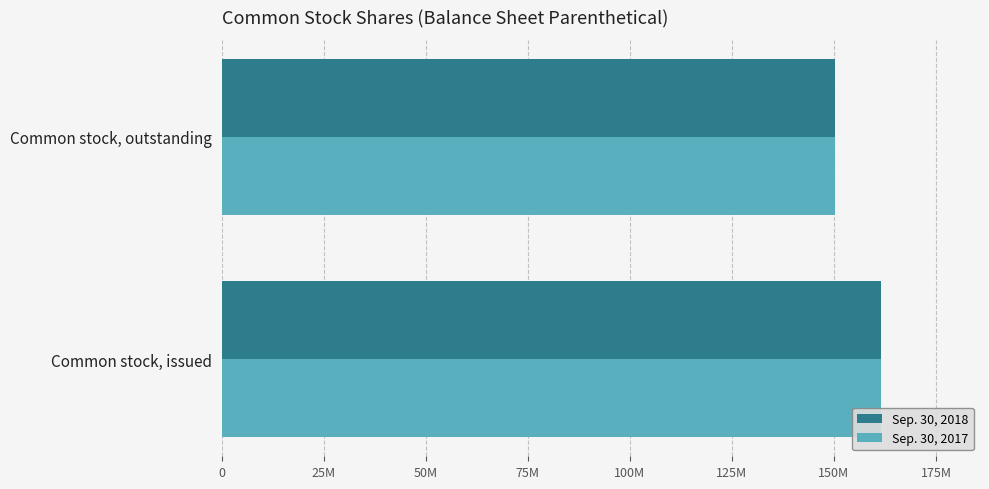

What are all the series names shown in the legend?

Sep. 30, 2018, Sep. 30, 2017